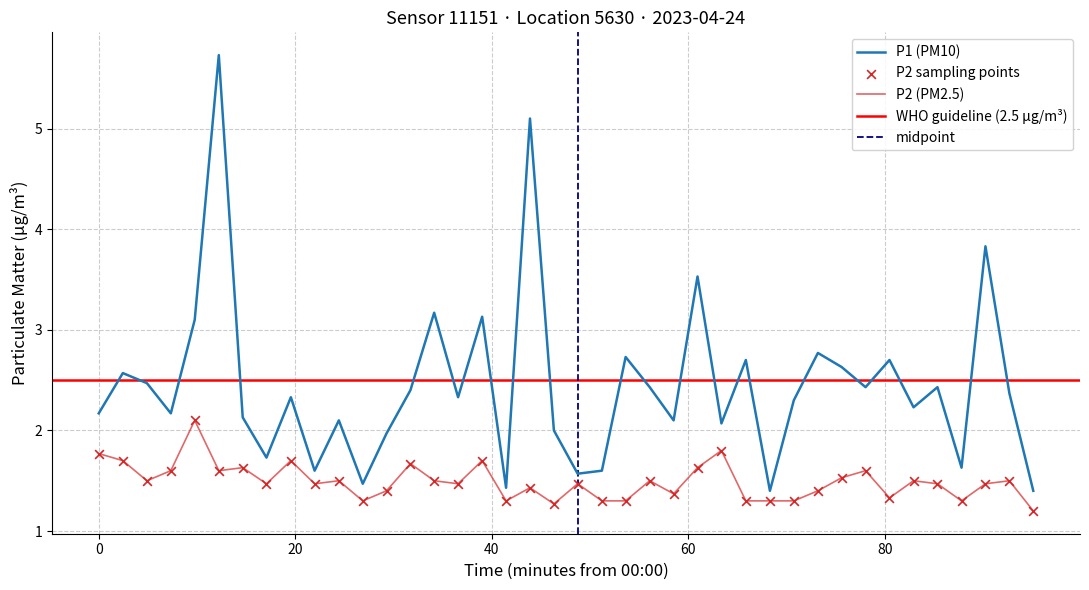

What is the total value across all series at 2023-04-24T00:12:25?

7.3